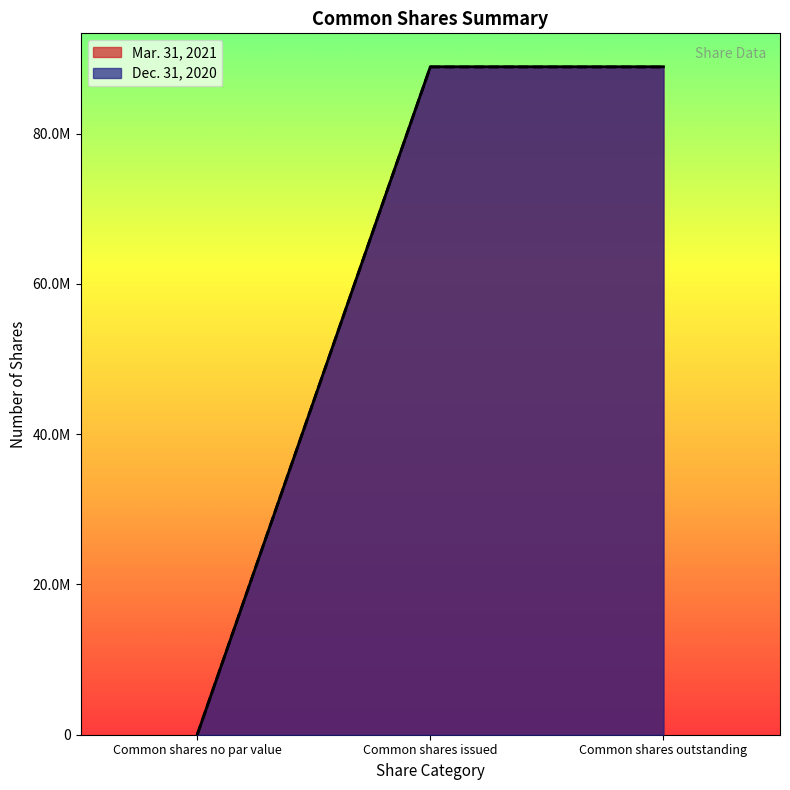

At which label does Dec. 31, 2020 reach its minimum?

Common shares no par value